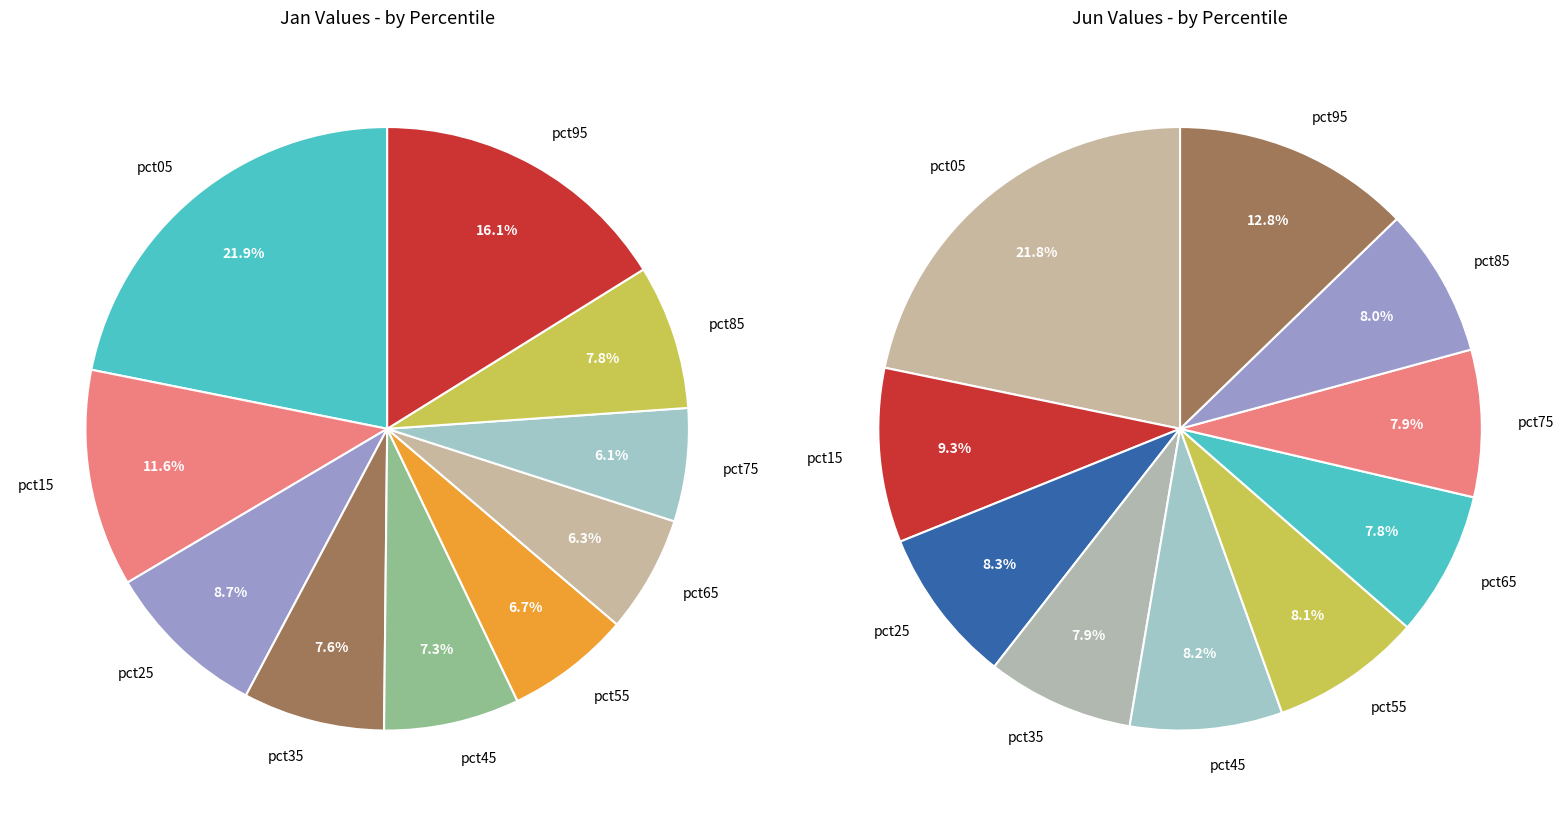

True or false: 9 accounts for 1% of the total.

False